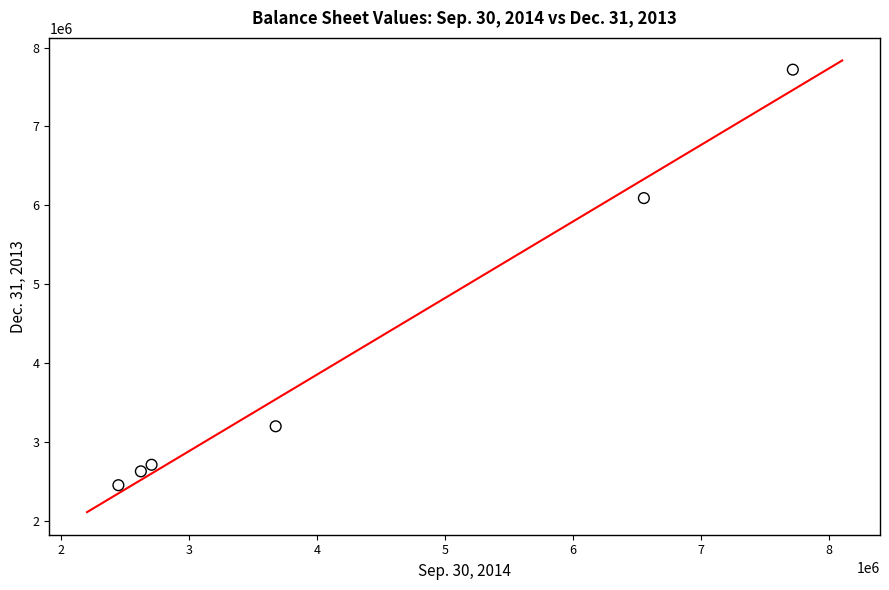

What Y value in the scatter plot is closest to 5085000?

6091000